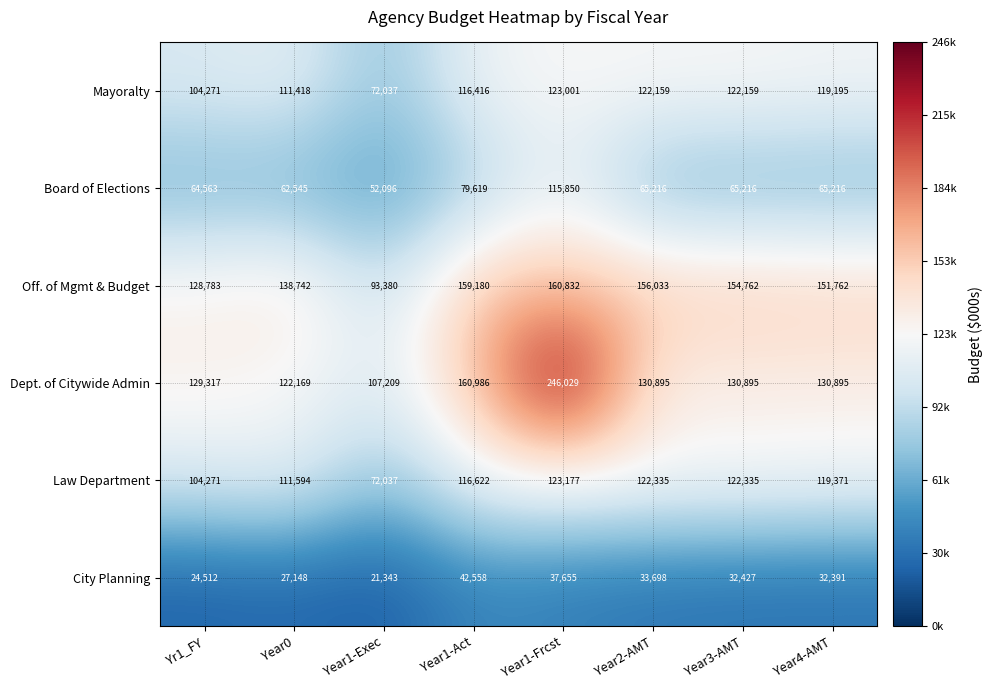

What is the difference between the Mayoralty values at Year1-Exec and Year1-Act?

44379